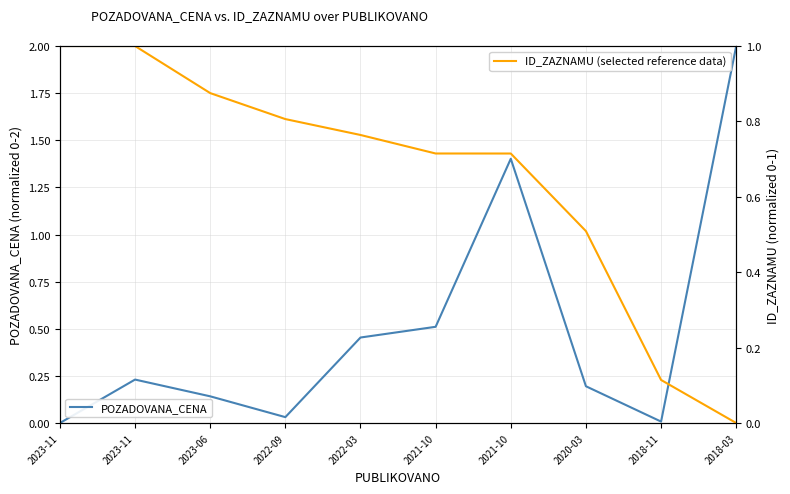

Which has a higher value, 2018-03 or 2023-11?

2018-03